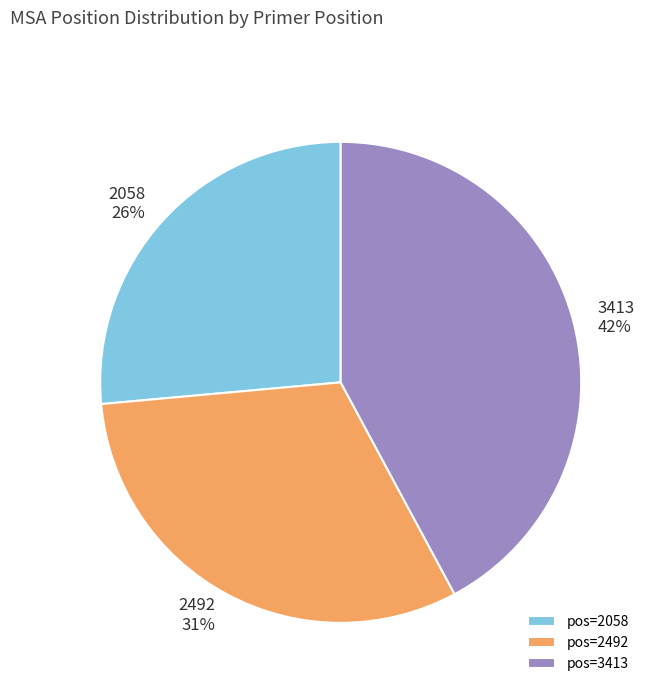

What is the largest slice in the pie chart?

pos=3413